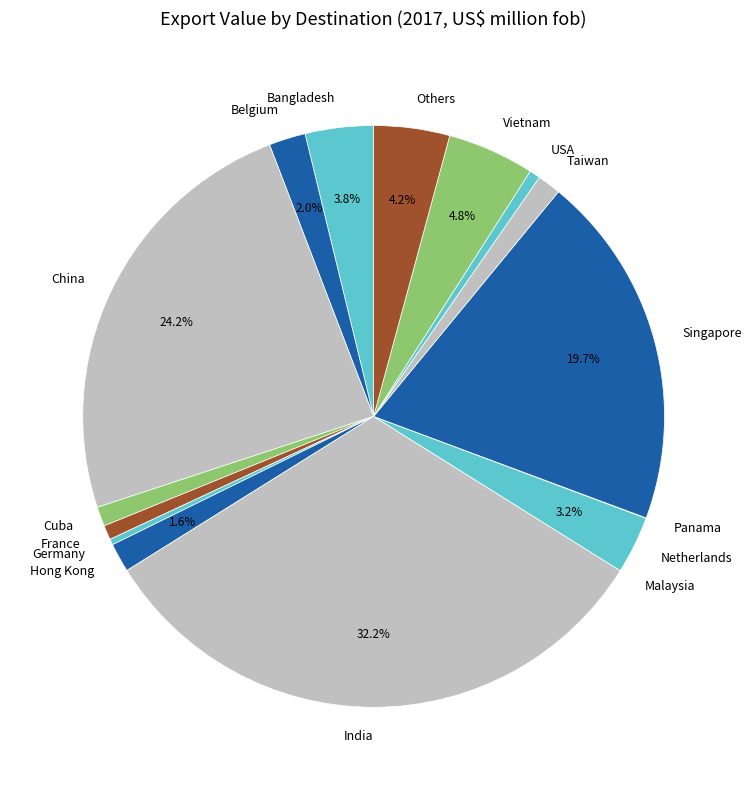

What percentage is NOT represented by Others?

95.8%